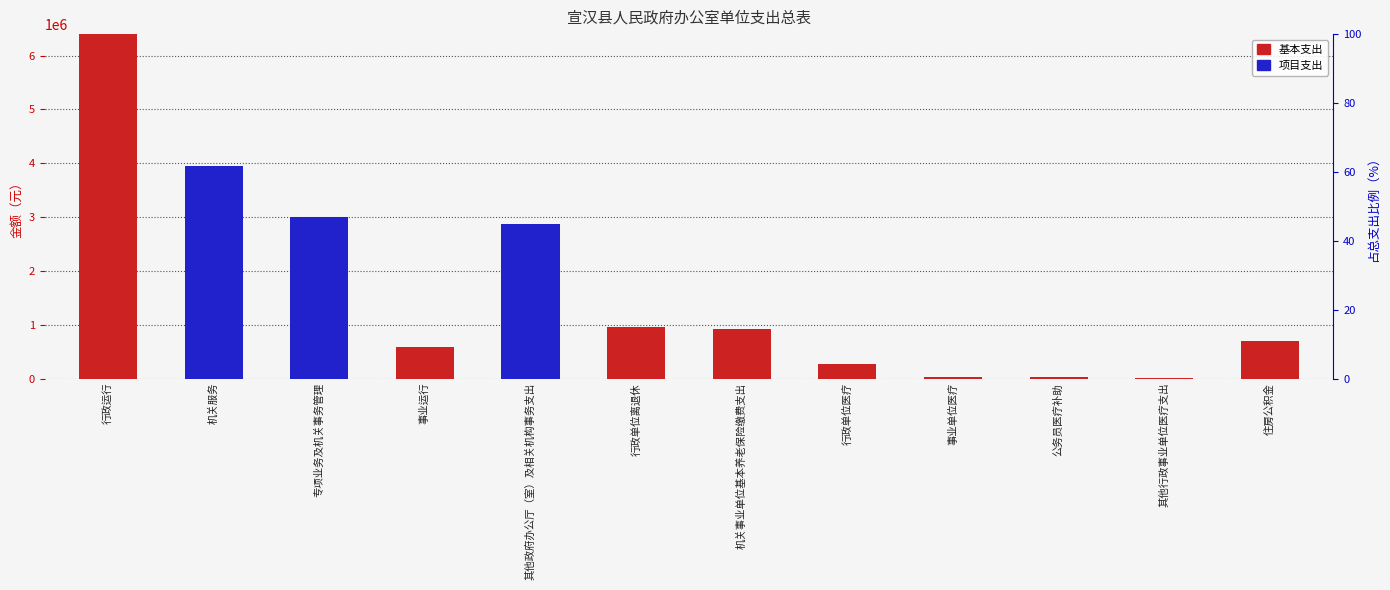

What position from the right is 专项业务及机关事务管理?

10